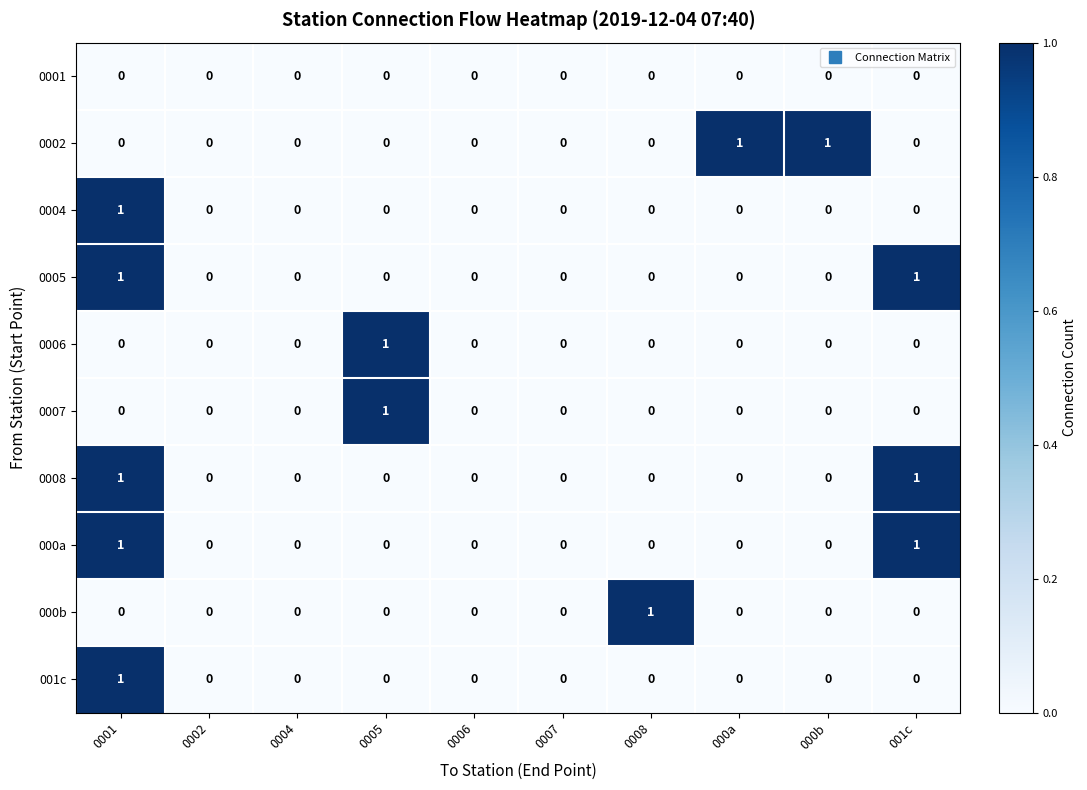

Count the 0005 values in the range 0 to 1.

10